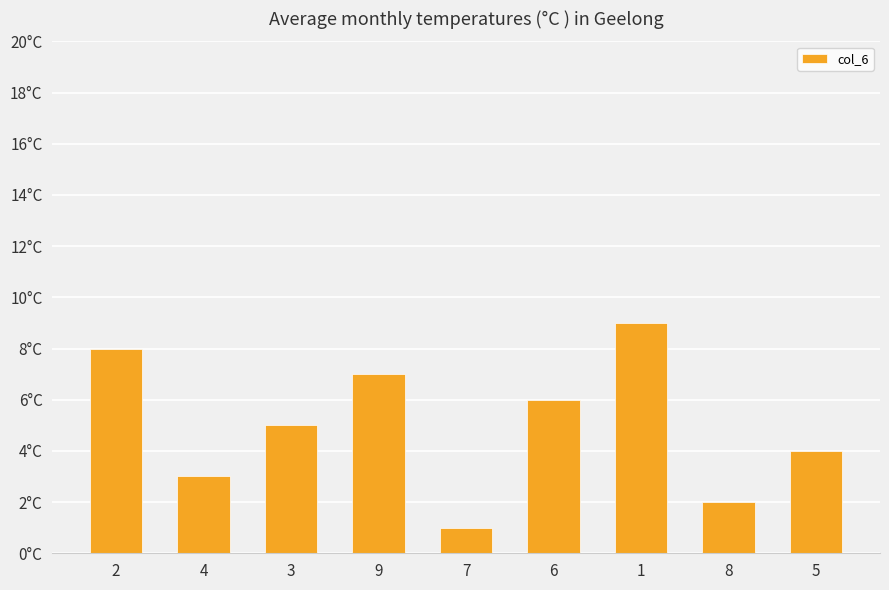

What is the minimum value shown in the chart?

1